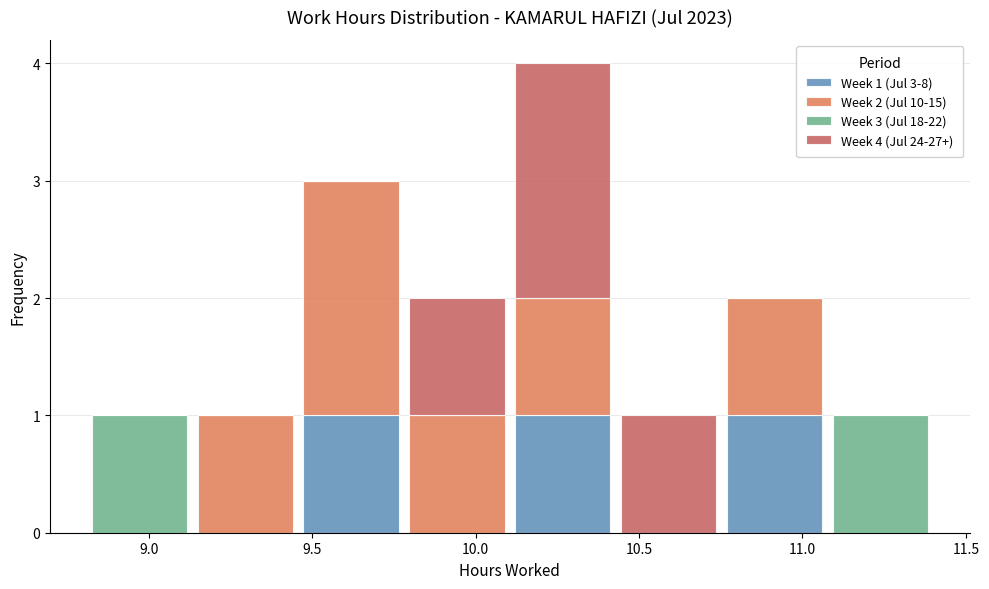

Which range on the x-axis has the tallest stacked bar (by total height)?

10.10 to 10.45